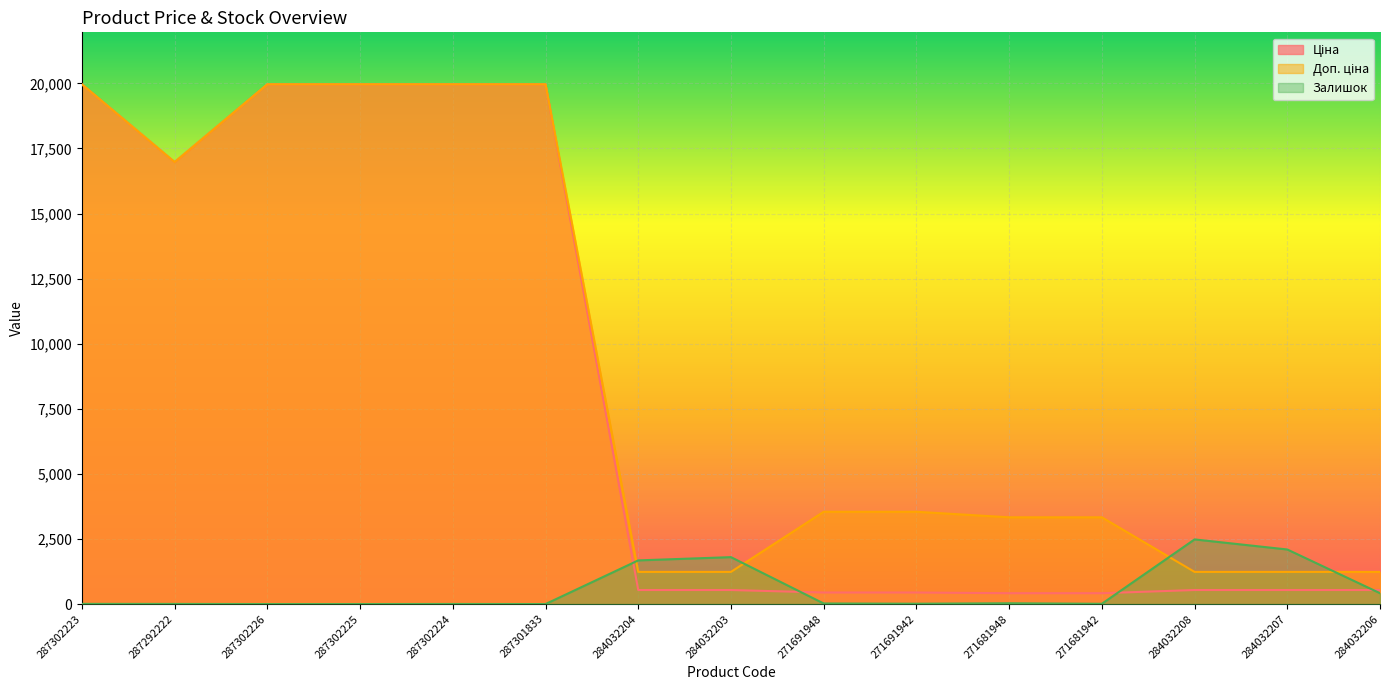

Count the number of categories in the chart.

15